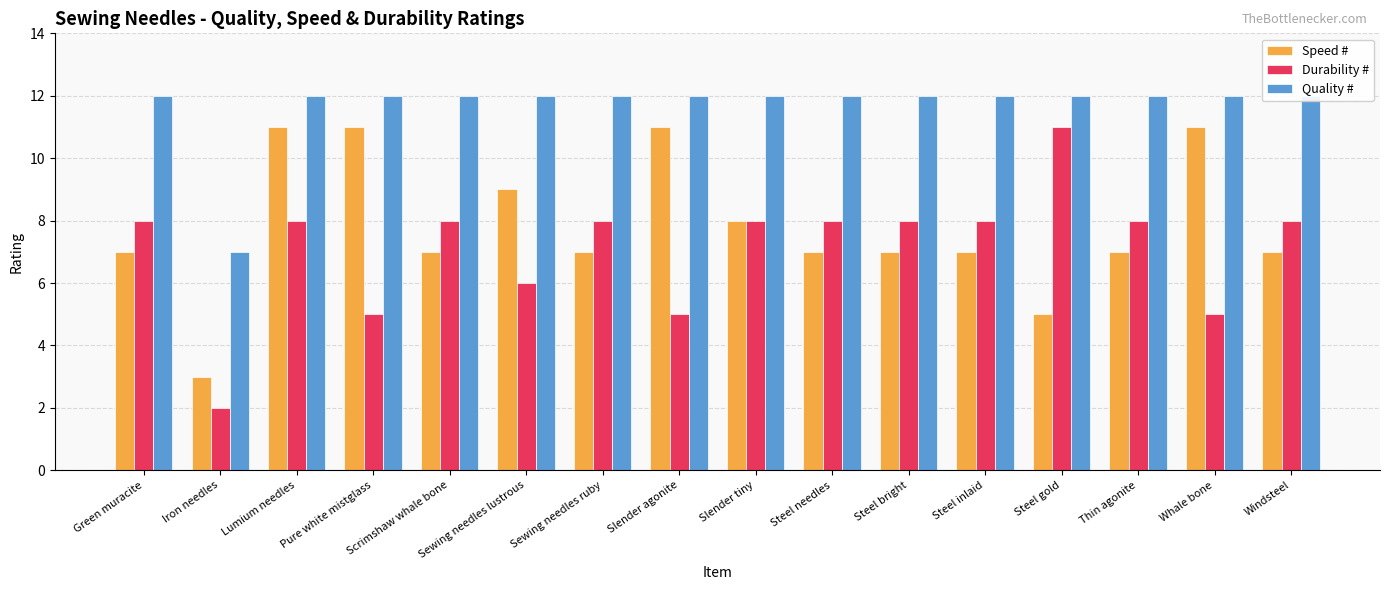

How many values in the Durability # series are below 8?

5